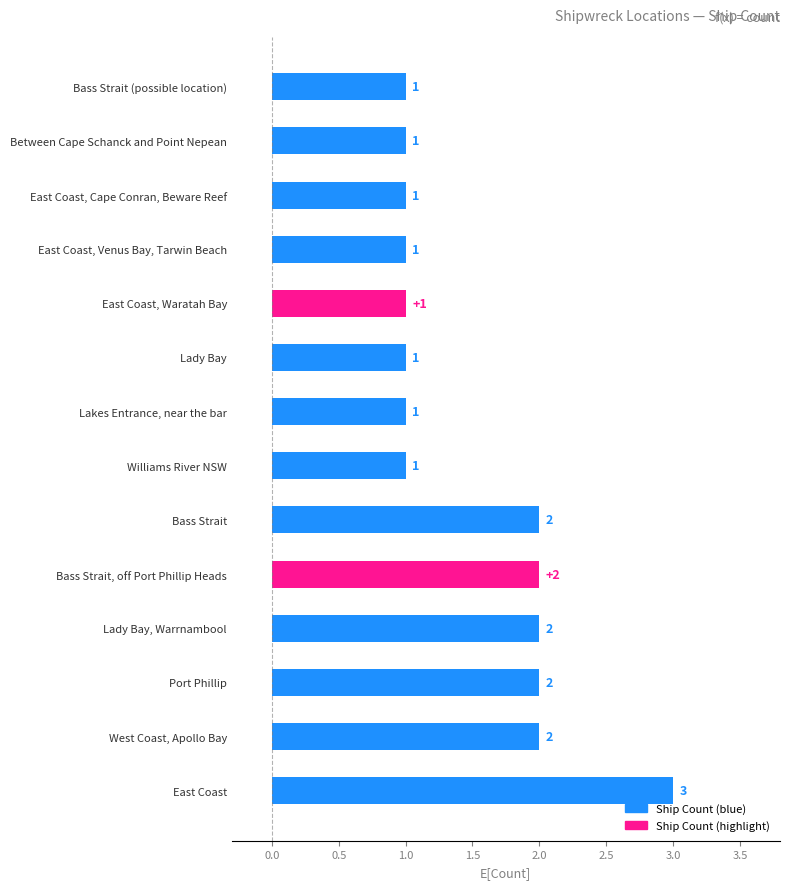

Which label corresponds to the largest value in the chart?

East Coast